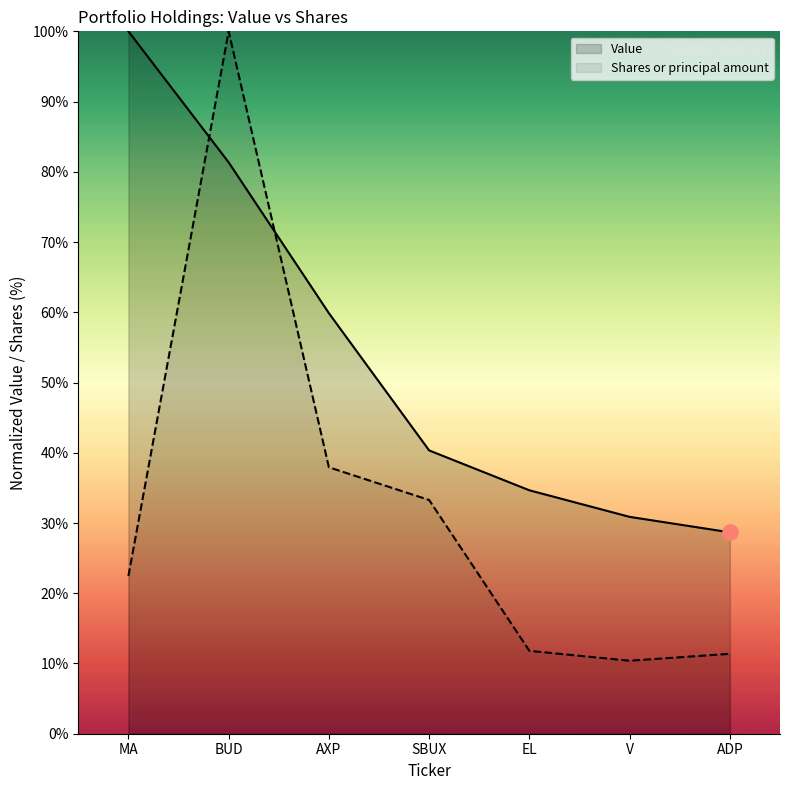

What are all the series names shown in the legend?

Value, Shares or principal amount